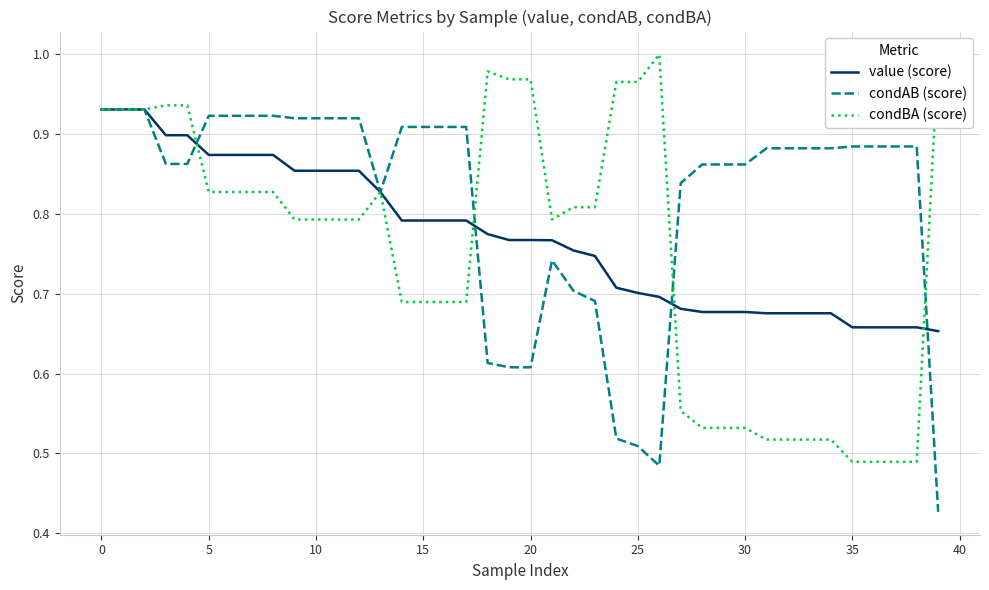

How many distinct data groups are displayed?

3